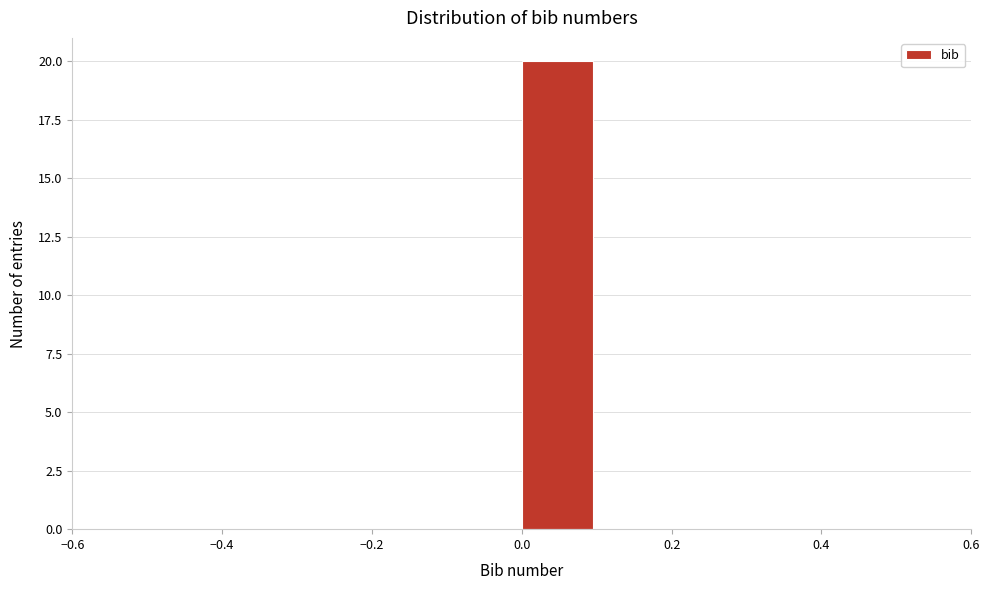

Reading left to right, transcribe this chart: for each bar, give the range it covers on the x-axis and its height. The values are not printed on the chart, so give them approximately, as read against the axis.

-0.5 to -0.4: 0
-0.4 to -0.3: 0
-0.3 to -0.2: 0
-0.2 to -0.1: 0
-0.1 to 0.0: 0
0.0 to 0.1: 20
0.1 to 0.2: 0
0.2 to 0.3: 0
0.3 to 0.4: 0
0.4 to 0.5: 0